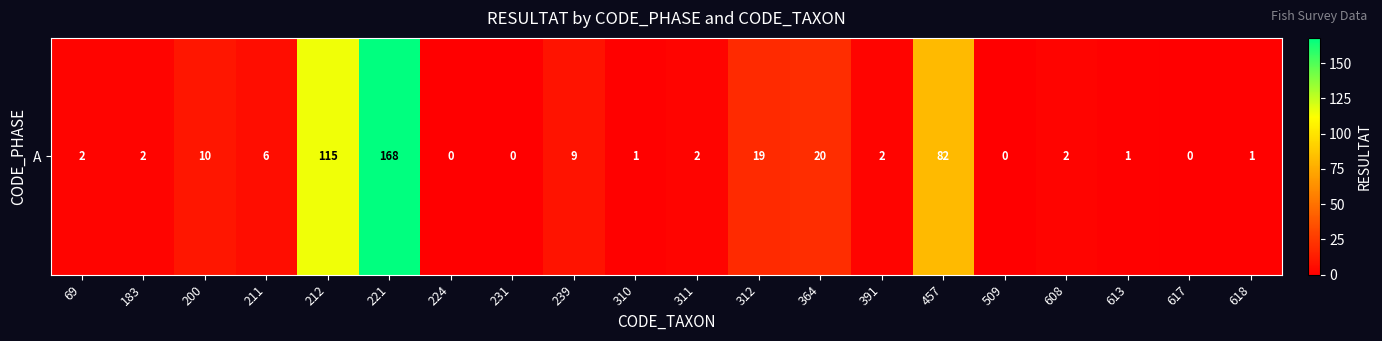

The chart shows a value of -66 at 224. True or false?

False